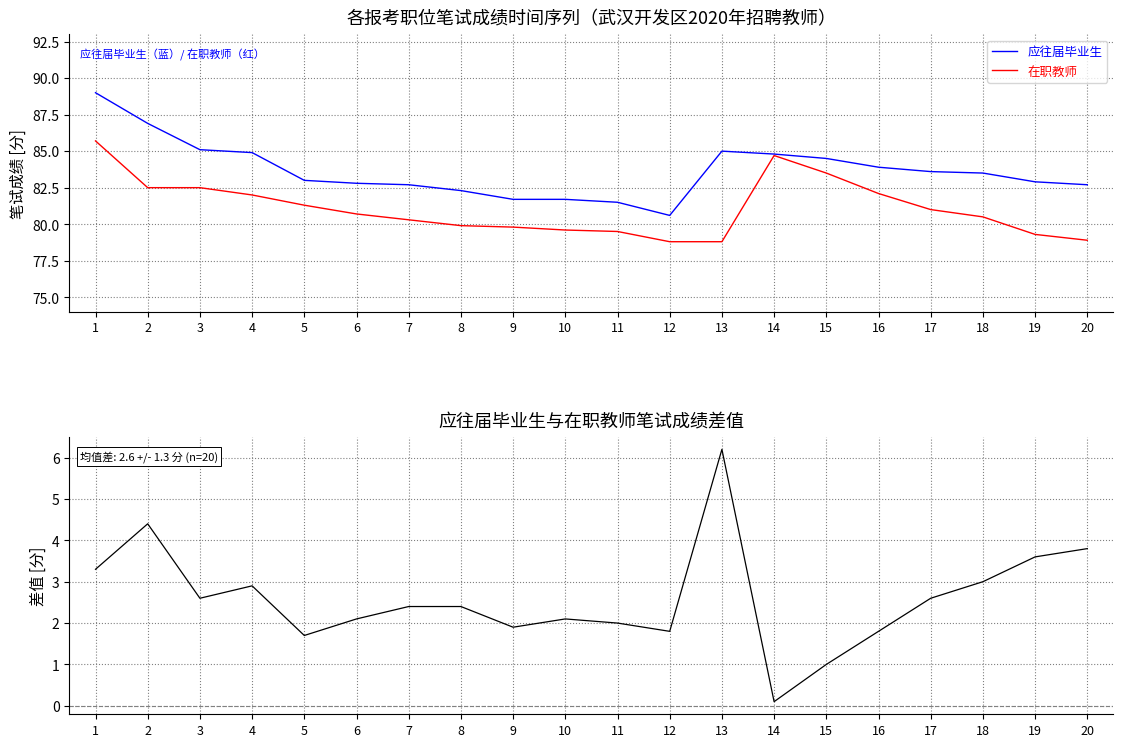

True or false: 应往届-在职差值 and 在职教师 intersect in this chart.

False